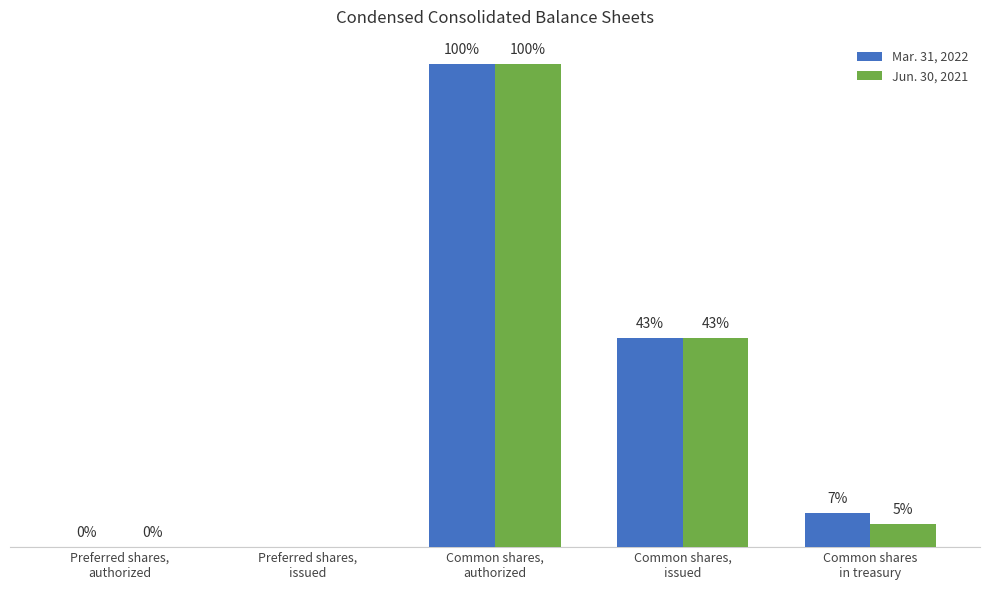

List the series in order of their overall mean, highest first.

Mar. 31, 2022, Jun. 30, 2021